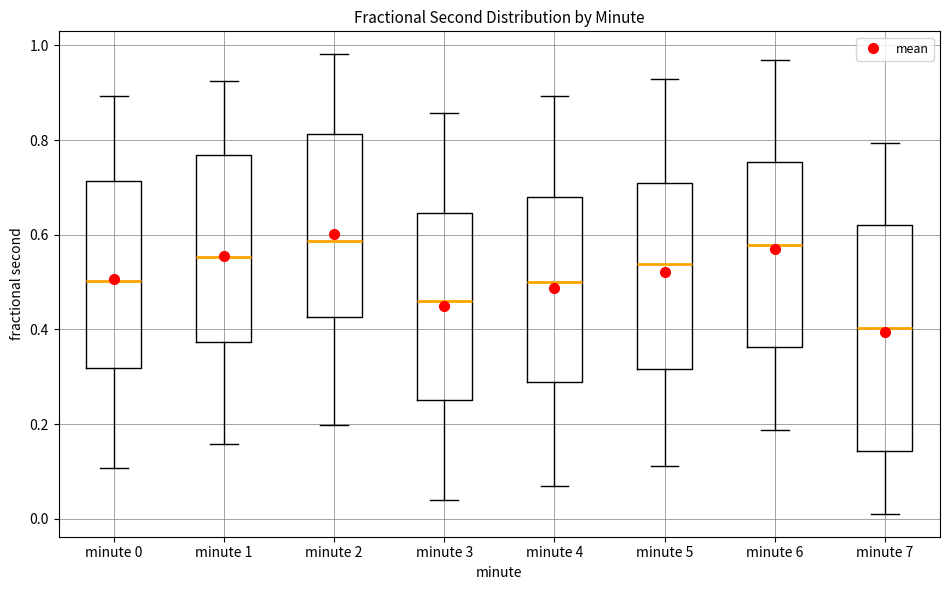

Reading left to right, read every box against the y-axis: the position of its median line, the range the box covers, and the ends of its whiskers. The values are not printed on the chart, so give them approximately, as read against the axis.

minute 0: median 0.50, box 0.32 to 0.72, whiskers 0.10 to 0.90
minute 1: median 0.56, box 0.38 to 0.76, whiskers 0.16 to 0.92
minute 2: median 0.58, box 0.42 to 0.82, whiskers 0.20 to 0.98
minute 3: median 0.46, box 0.26 to 0.64, whiskers 0.04 to 0.86
minute 4: median 0.50, box 0.28 to 0.68, whiskers 0.06 to 0.90
minute 5: median 0.54, box 0.32 to 0.70, whiskers 0.12 to 0.92
minute 6: median 0.58, box 0.36 to 0.76, whiskers 0.18 to 0.96
minute 7: median 0.40, box 0.14 to 0.62, whiskers 0.02 to 0.80